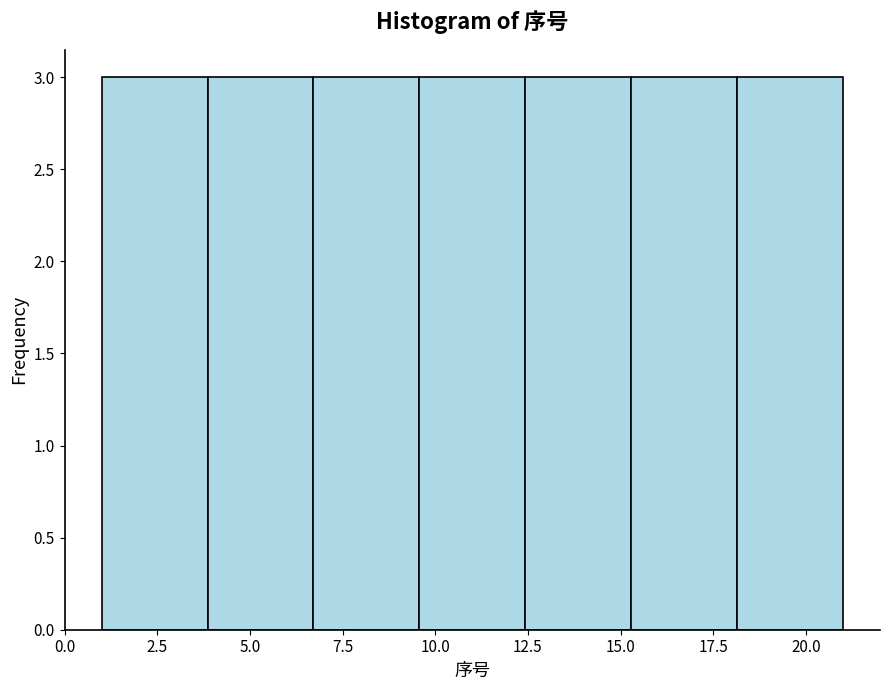

Reading left to right, list every bar in this chart as the range it spans on the x-axis followed by its height. Neither the bar edges nor the heights are printed on the chart, so give them approximately, as read against the axes.

1.0 to 4.0: 3
4.0 to 6.5: 3
6.5 to 9.5: 3
9.5 to 12.5: 3
12.5 to 15.5: 3
15.5 to 18.0: 3
18.0 to 21.0: 3